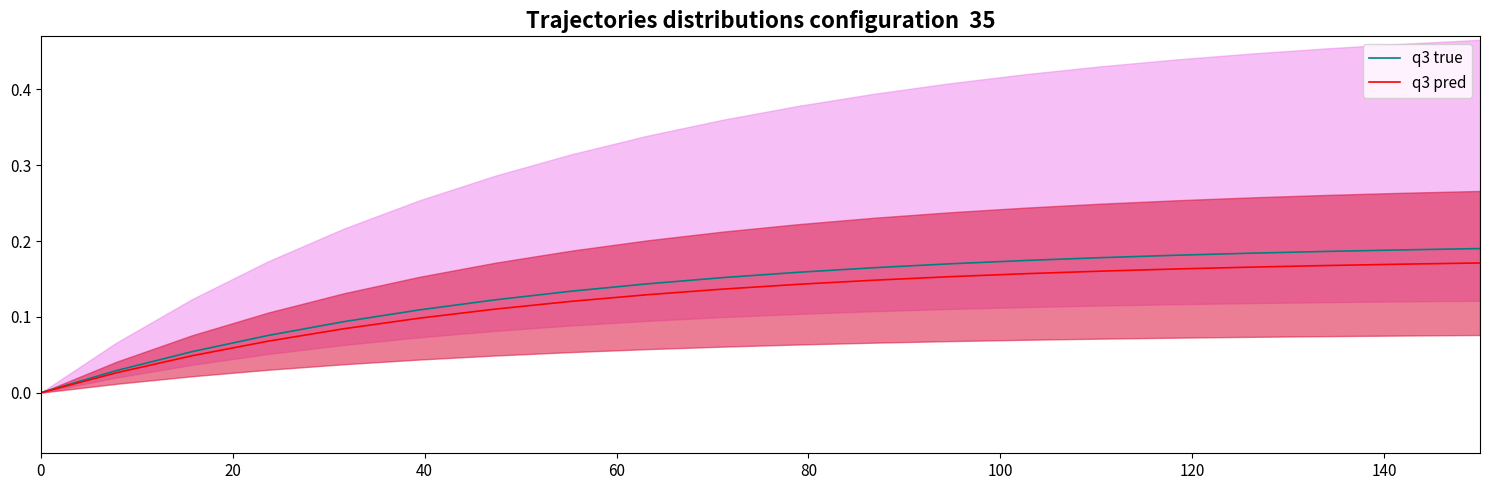

How many lines are shown in the chart?

2